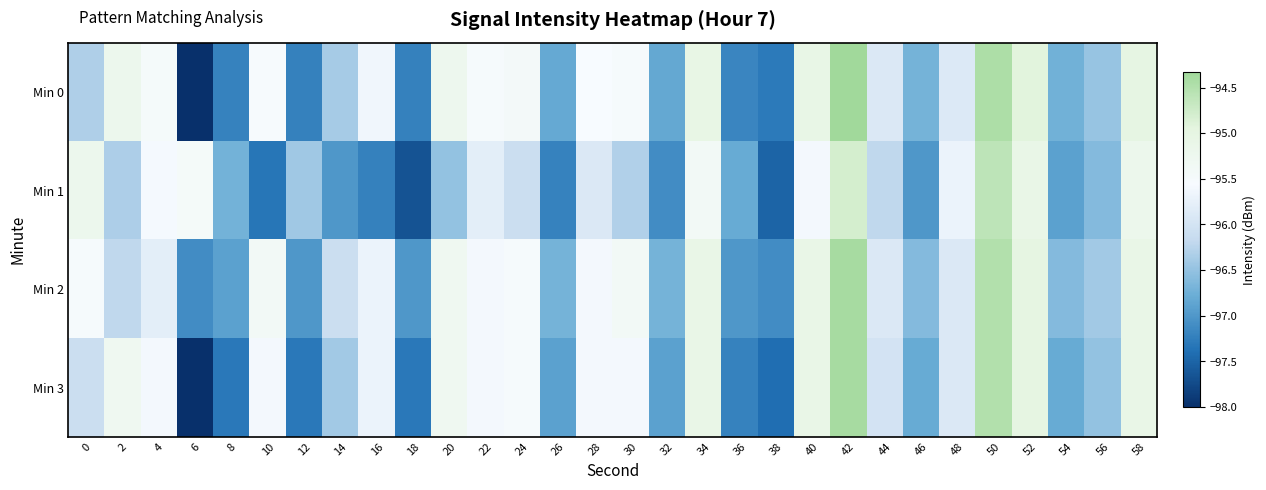

Reading right to left, transcribe all the data shown in this chart.

Min 0: 58=-95.0	56=-96.5	54=-96.7	52=-94.9	50=-94.5	48=-95.9	46=-96.7	44=-95.9	42=-94.3	40=-95.1	38=-97.3	36=-97.2	34=-95.1	32=-96.8	30=-95.5	28=-95.6	26=-96.8	24=-95.4	22=-95.5	20=-95.2	18=-97.2	16=-95.6	14=-96.4	12=-97.2	10=-95.5	8=-97.2	6=-98.0	4=-95.5	2=-95.2	0=-96.3
Min 1: 58=-95.2	56=-96.6	54=-96.9	52=-95.1	50=-94.6	48=-95.7	46=-97.0	44=-96.2	42=-94.8	40=-95.6	38=-97.5	36=-96.8	34=-95.4	32=-97.1	30=-96.3	28=-95.9	26=-97.2	24=-96.1	22=-95.8	20=-96.5	18=-97.7	16=-97.2	14=-97.0	12=-96.4	10=-97.3	8=-96.7	6=-95.5	4=-95.6	2=-96.3	0=-95.2
Min 2: 58=-95.1	56=-96.4	54=-96.6	52=-95.0	50=-94.5	48=-95.9	46=-96.6	44=-95.9	42=-94.4	40=-95.1	38=-97.1	36=-97.0	34=-95.1	32=-96.7	30=-95.4	28=-95.6	26=-96.7	24=-95.5	22=-95.6	20=-95.3	18=-97.0	16=-95.7	14=-96.1	12=-97.0	10=-95.4	8=-96.9	6=-97.1	4=-95.8	2=-96.2	0=-95.5
Min 3: 58=-95.1	56=-96.5	54=-96.8	52=-95.0	50=-94.5	48=-95.9	46=-96.8	44=-96.0	42=-94.4	40=-95.1	38=-97.4	36=-97.2	34=-95.1	32=-96.9	30=-95.6	28=-95.6	26=-96.9	24=-95.5	22=-95.6	20=-95.3	18=-97.3	16=-95.7	14=-96.4	12=-97.3	10=-95.6	8=-97.3	6=-98.0	4=-95.6	2=-95.3	0=-96.1